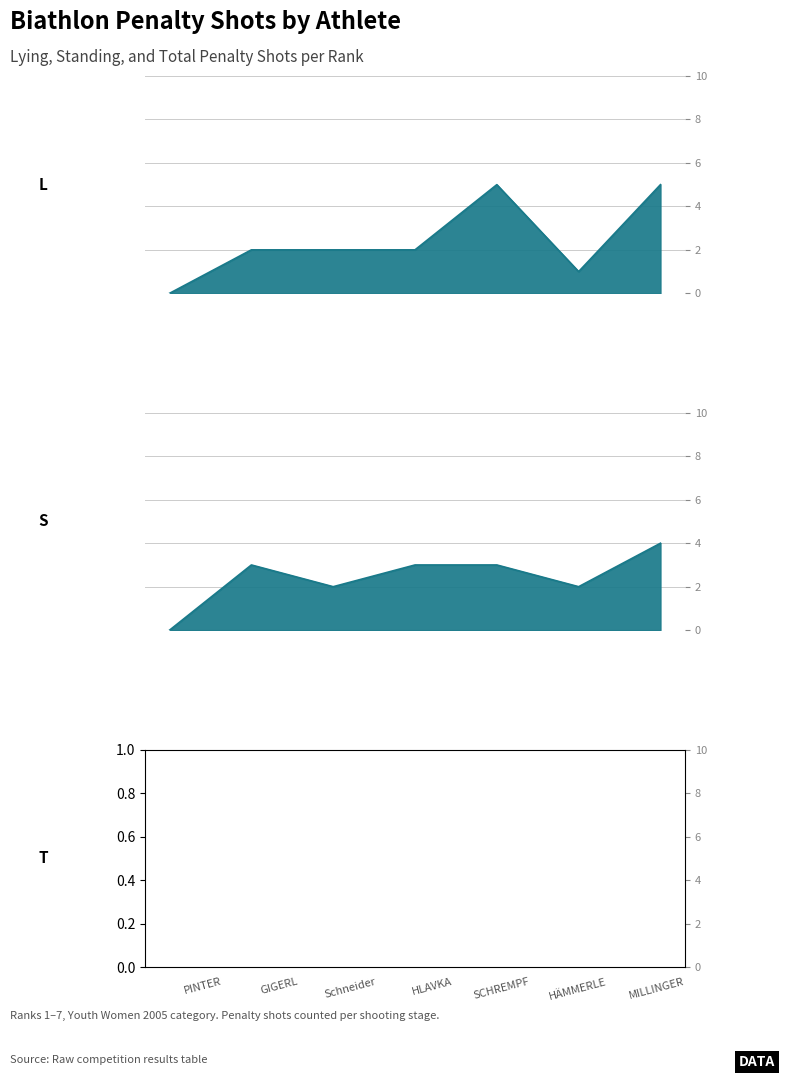

At how many categories does at least one series exceed 4?

4